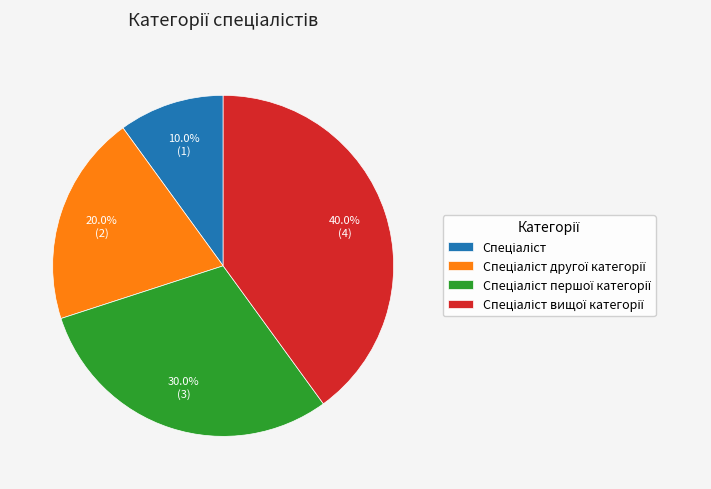

Does any single category account for the majority?

No